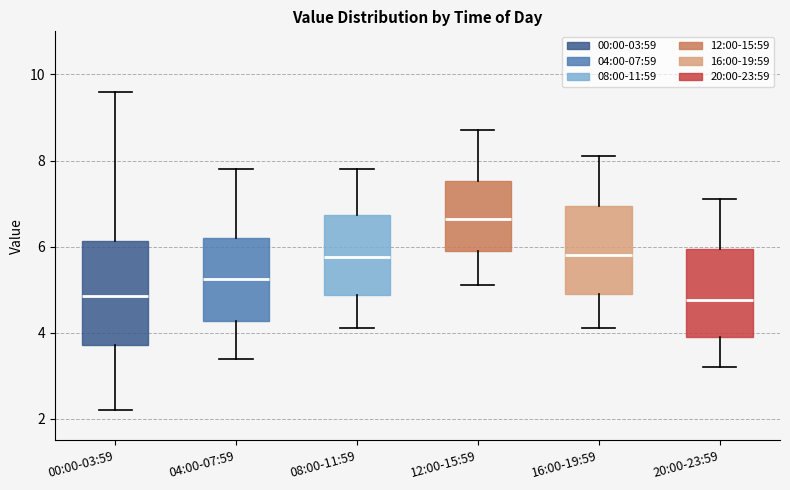

Comparing the boxes themselves (not the whiskers), which one is the tallest?

00:00-03:59